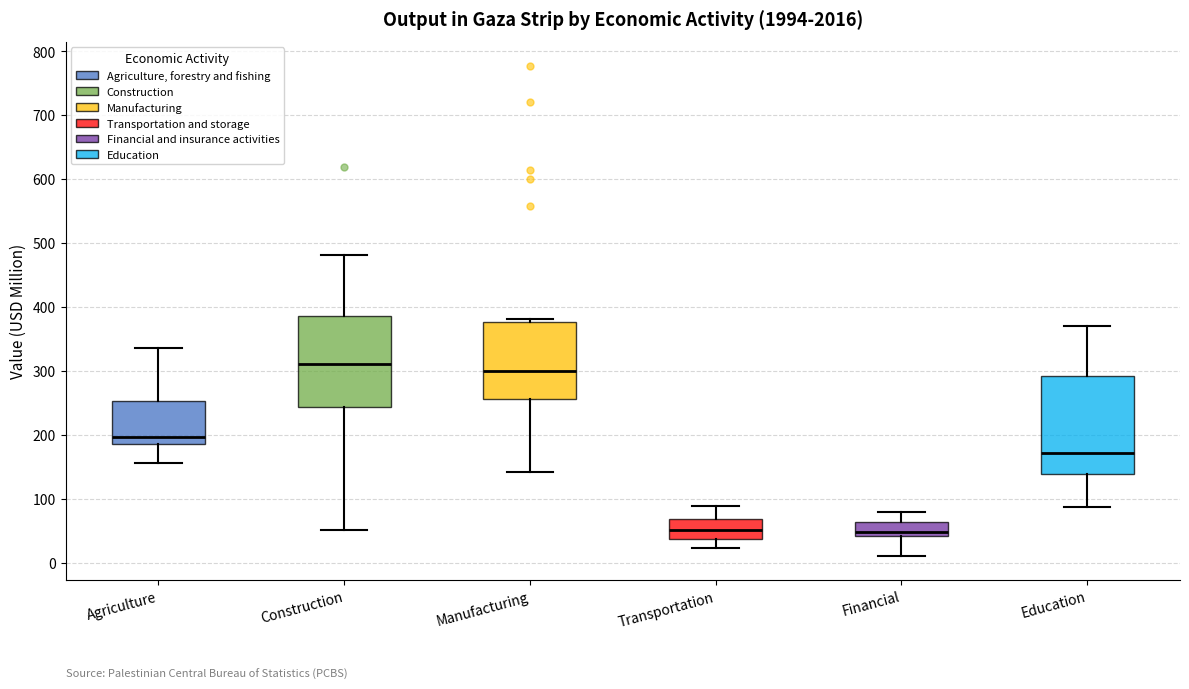

Which box's median line is the highest?

Construction